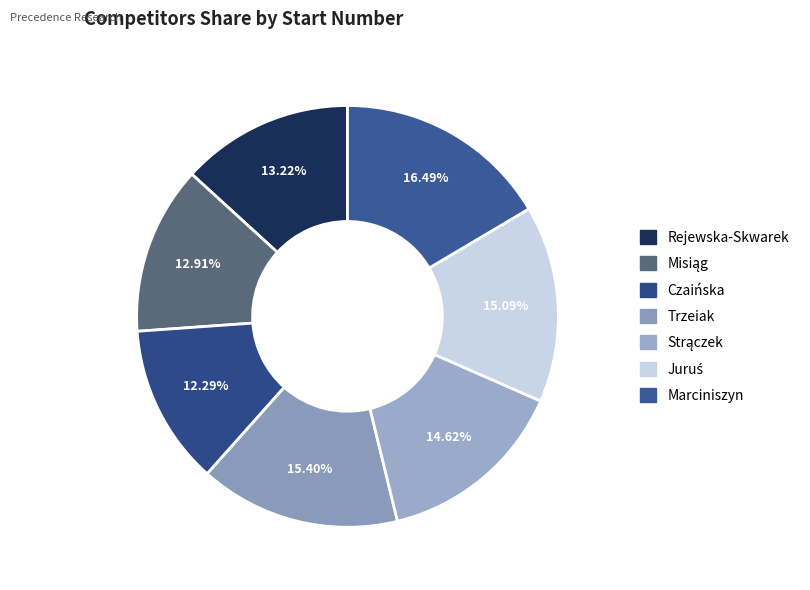

Combined, what portion of the pie is Rejewska-Skwarek and Strączek?

27.8%